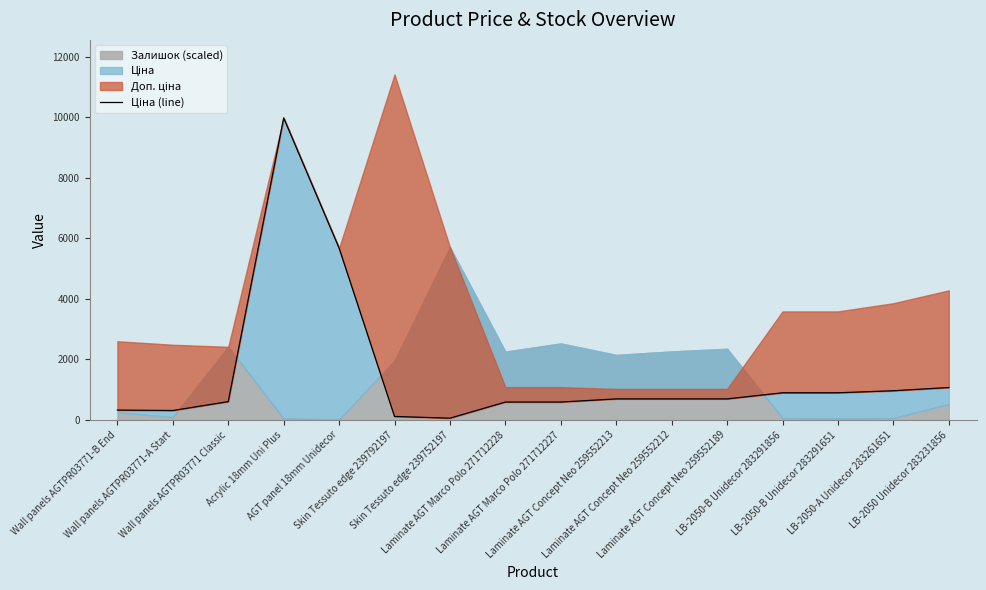

What is the difference between the values at Laminate AGT Concept Neo 259552213 and Laminate AGT Marco Polo 271712227?

103.8